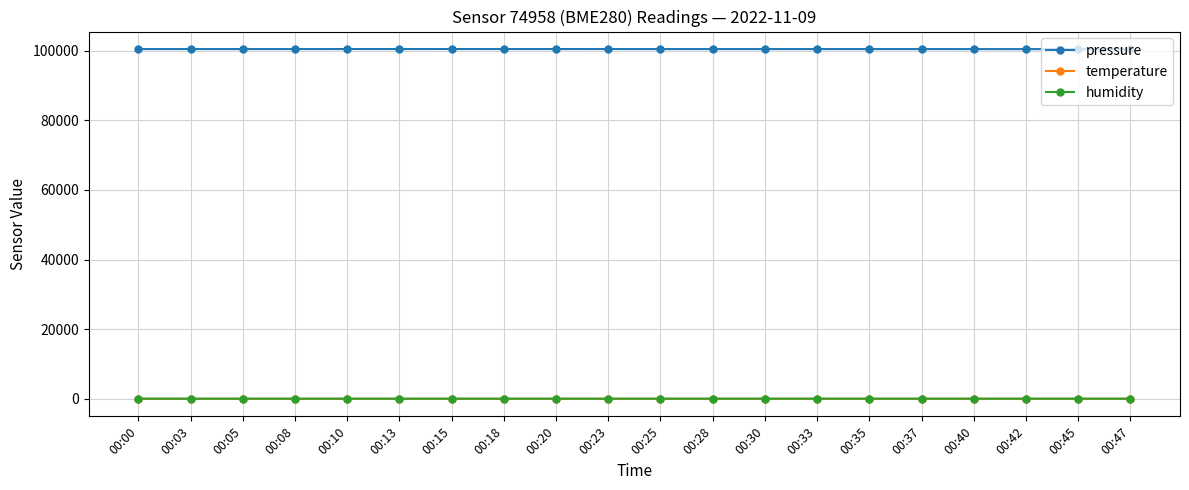

The value of pressure at 00:20 is 166776.9. True or false?

False